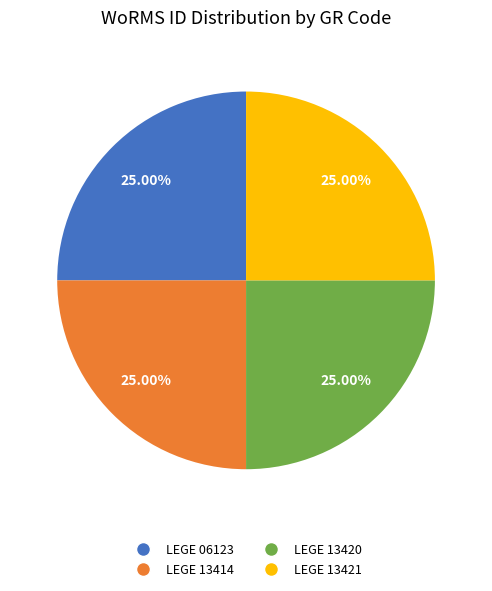

Does LEGE 13420 represent more than half of the total?

No